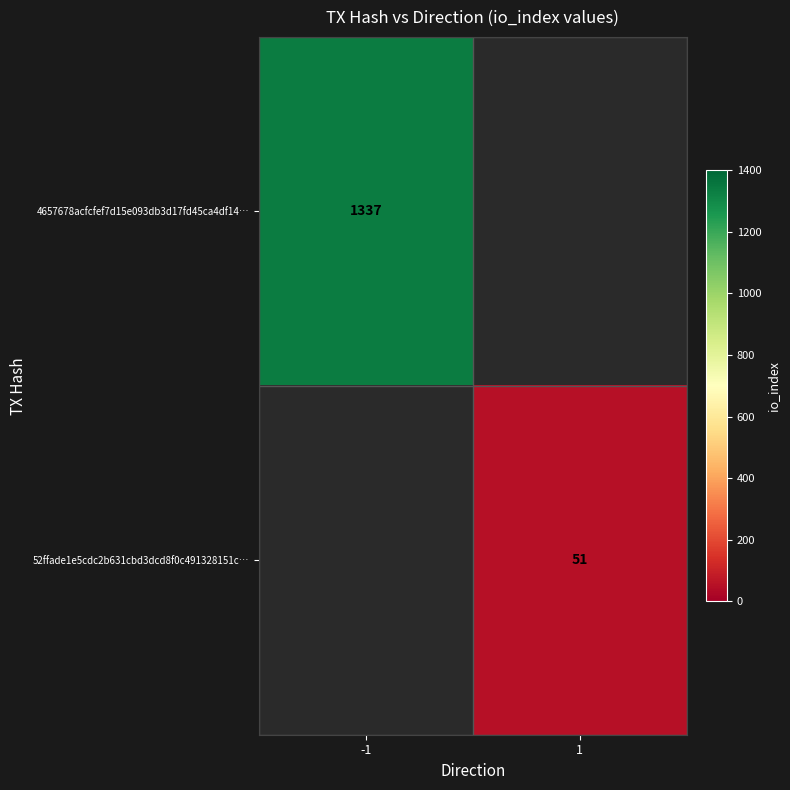

Is the value of 4657678acfcfef7d15e093db3d17fd45ca4df14… at -1 greater than the value of 52ffade1e5cdc2b631cbd3dcd8f0c491328151c… at 1?

Yes